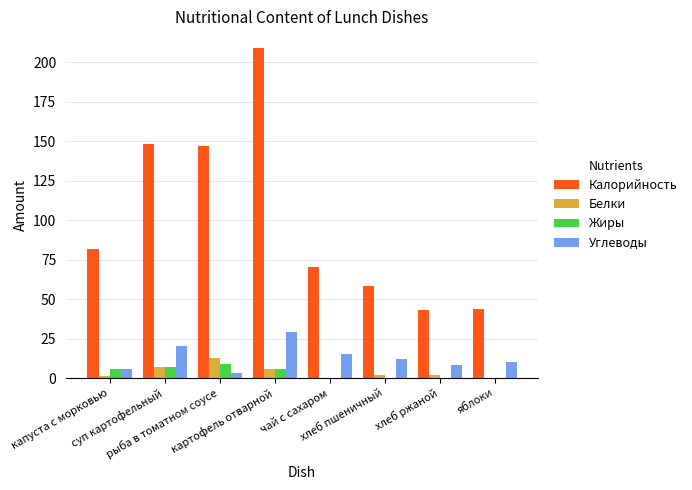

What is the maximum value shown in the chart?

209